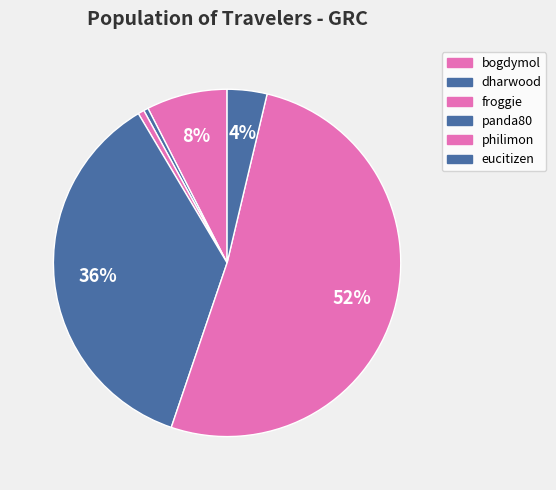

What percentage is NOT represented by philimon?

48.5%